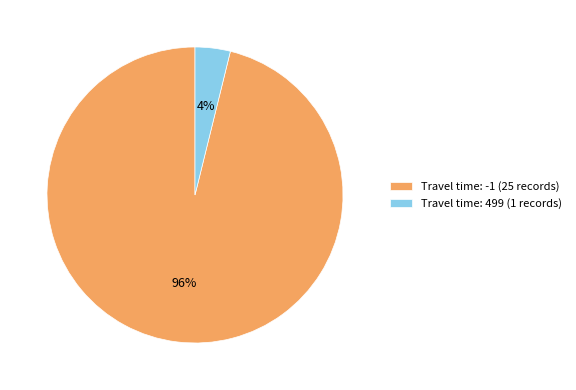

To the nearest percent, what portion does Travel time: 499 (1 records) represent?

4%